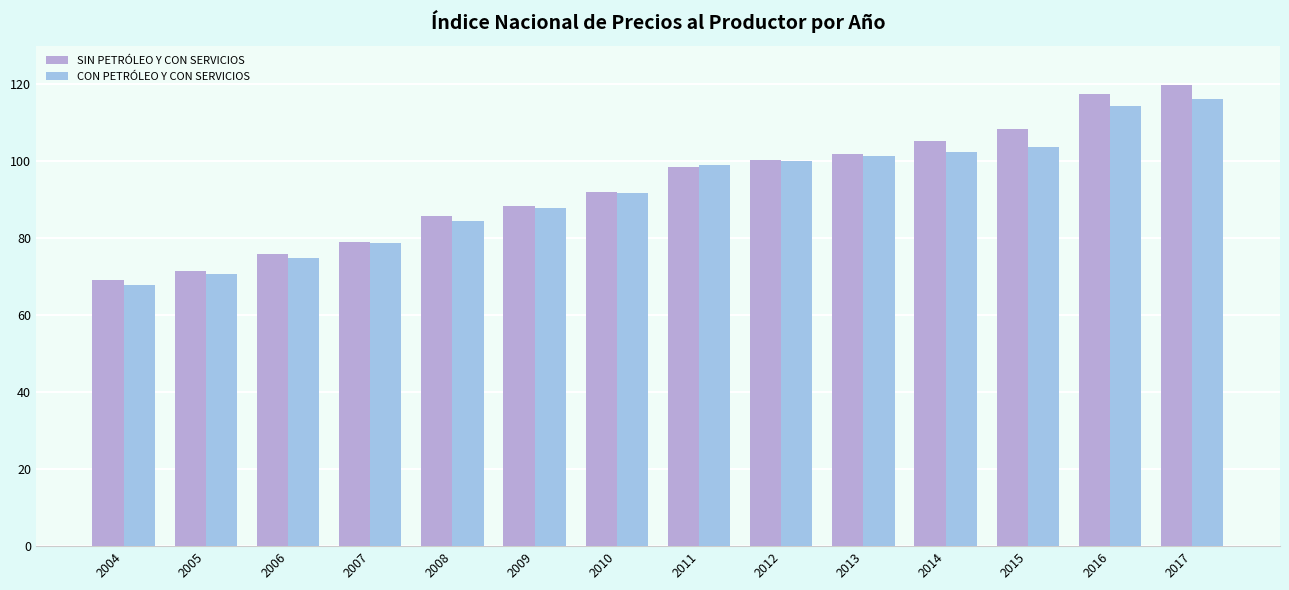

Reading left to right, what are all the values shown in this chart?

SIN PETRÓLEO Y CON SERVICIOS: 69.2	71.6	75.9	79.1	85.9	88.4	92.1	98.5	100.3	101.9	105.3	108.2	117.5	119.7
CON PETRÓLEO Y CON SERVICIOS: 67.9	70.6	74.9	78.8	84.4	87.9	91.8	98.9	100.1	101.5	102.4	103.7	114.4	116.1